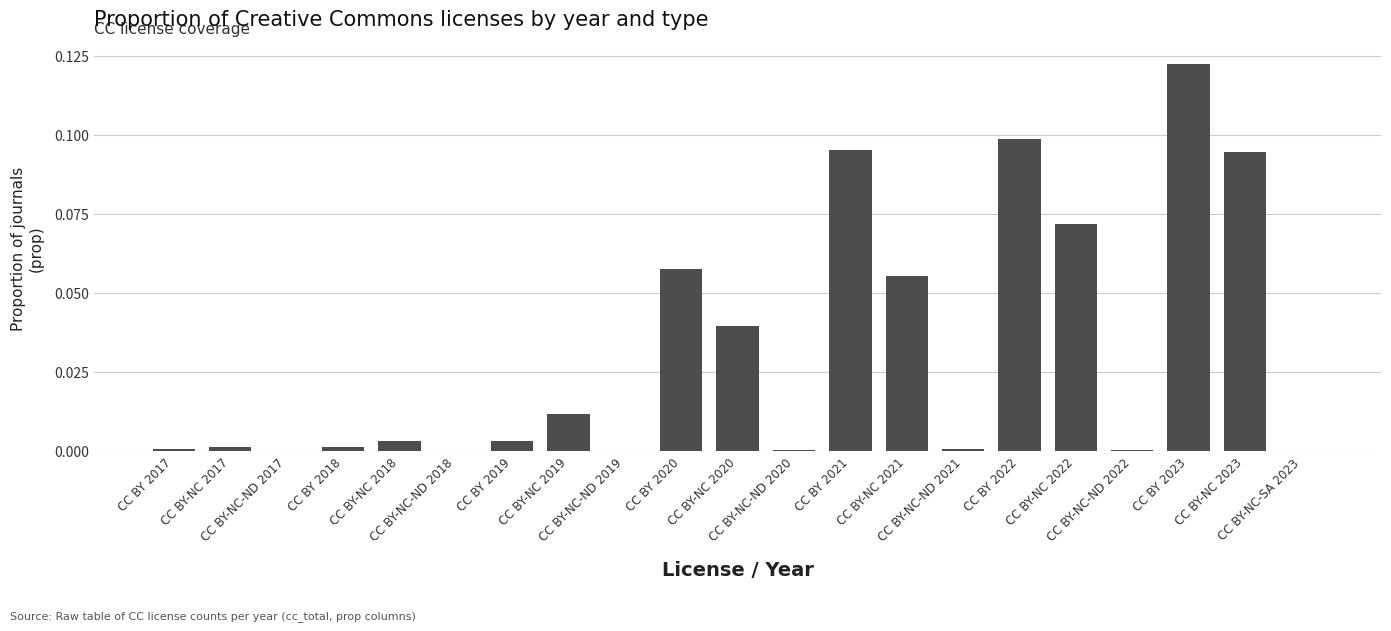

What is the sum of all values?

0.7